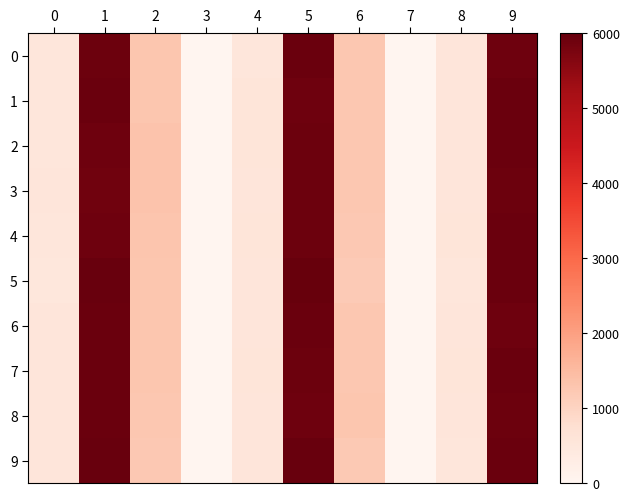

What is the sum of all 6 values?

21956.8